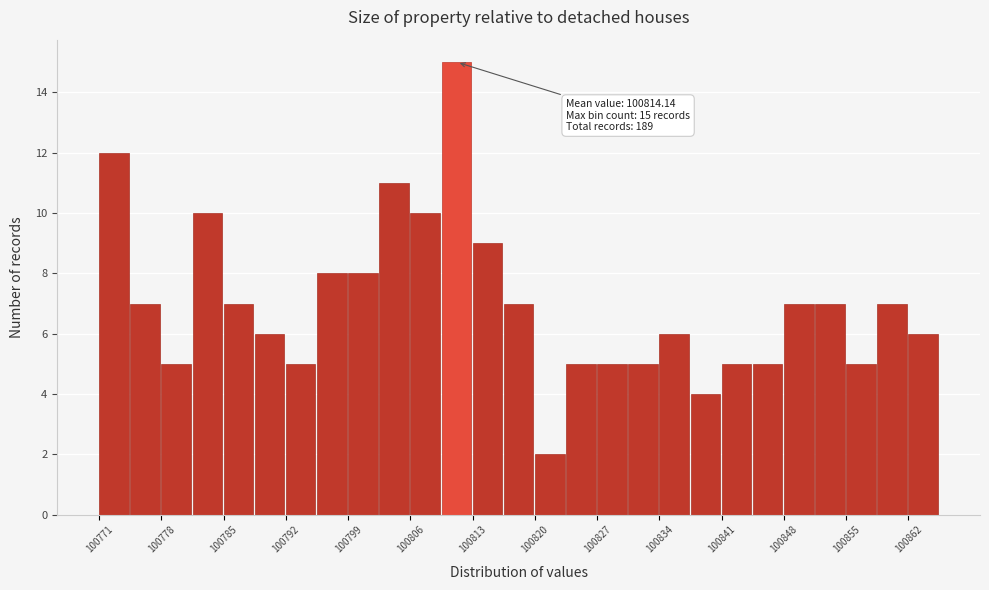

Read against the x-axis, roughly where is the centre of the tallest bar?

100811